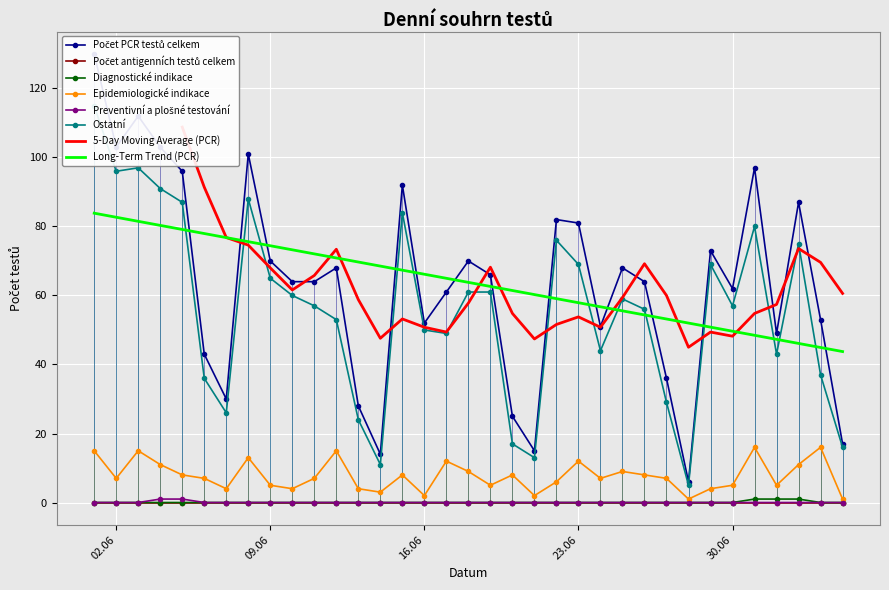

True or false: Preventivní a plošné testování has a value of 0 at 02.07.2020.

False